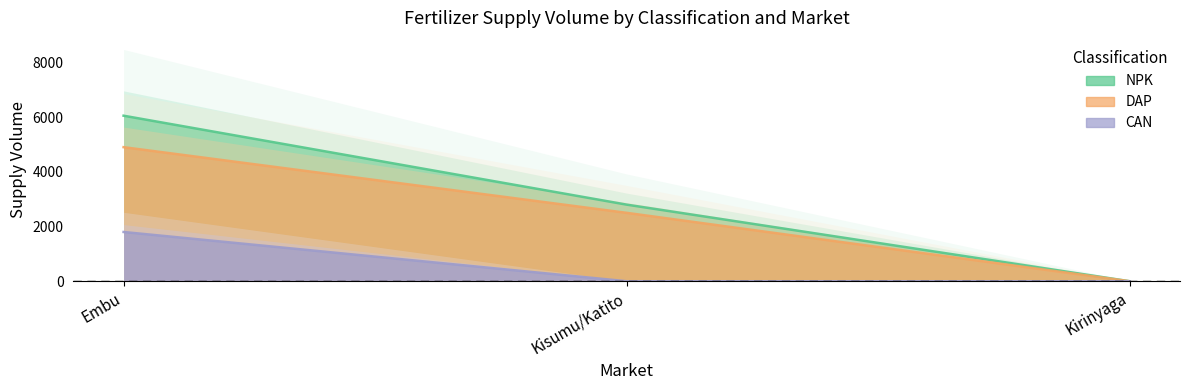

Is the value of CAN at Kirinyaga greater than the value of DAP at Kirinyaga?

No